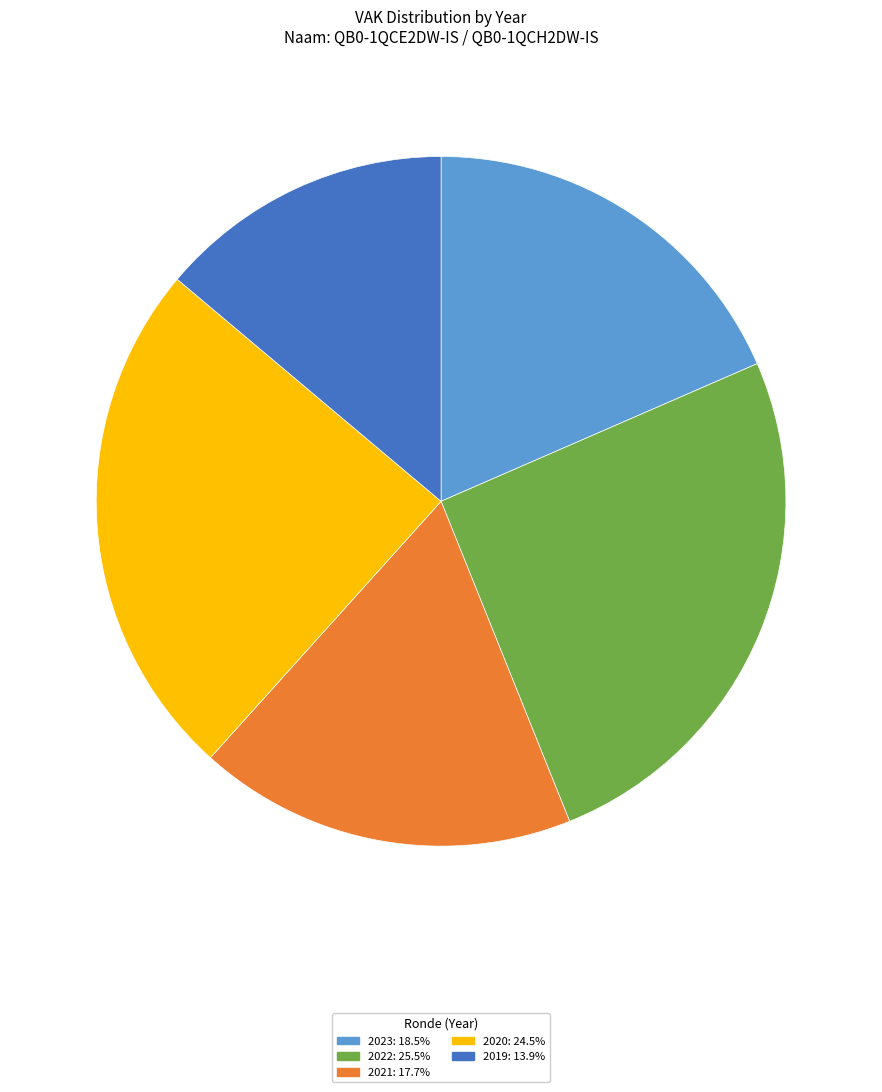

Is there any slice that represents more than half of the pie?

No